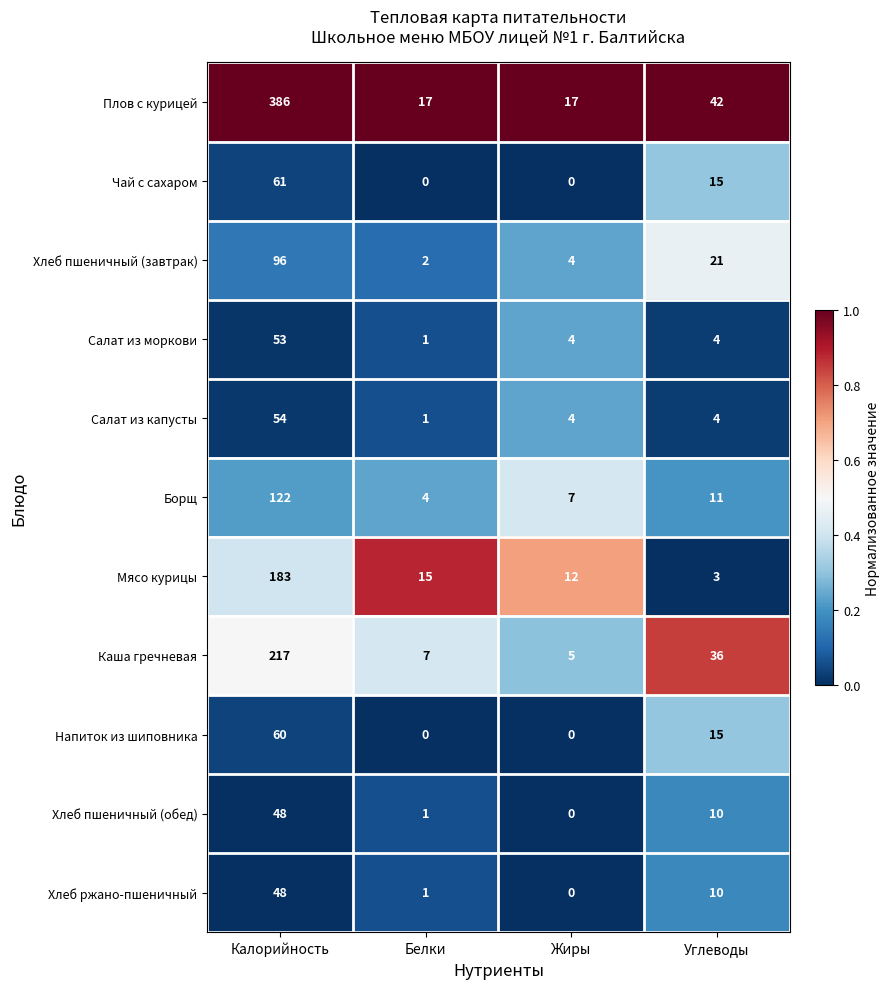

What is the sum of all Салат из капусты values?

63